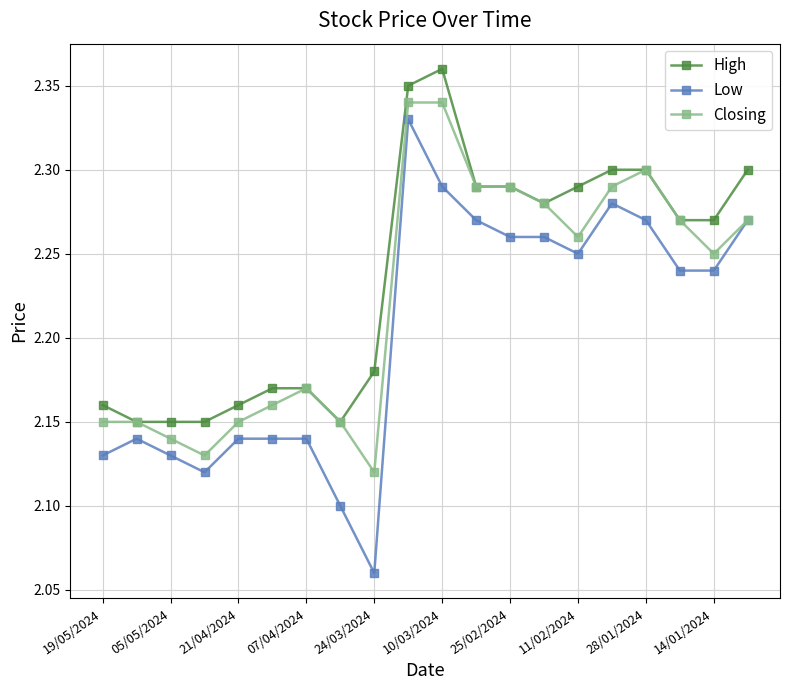

True or false: High has more than 0 points higher than both neighbors.

True